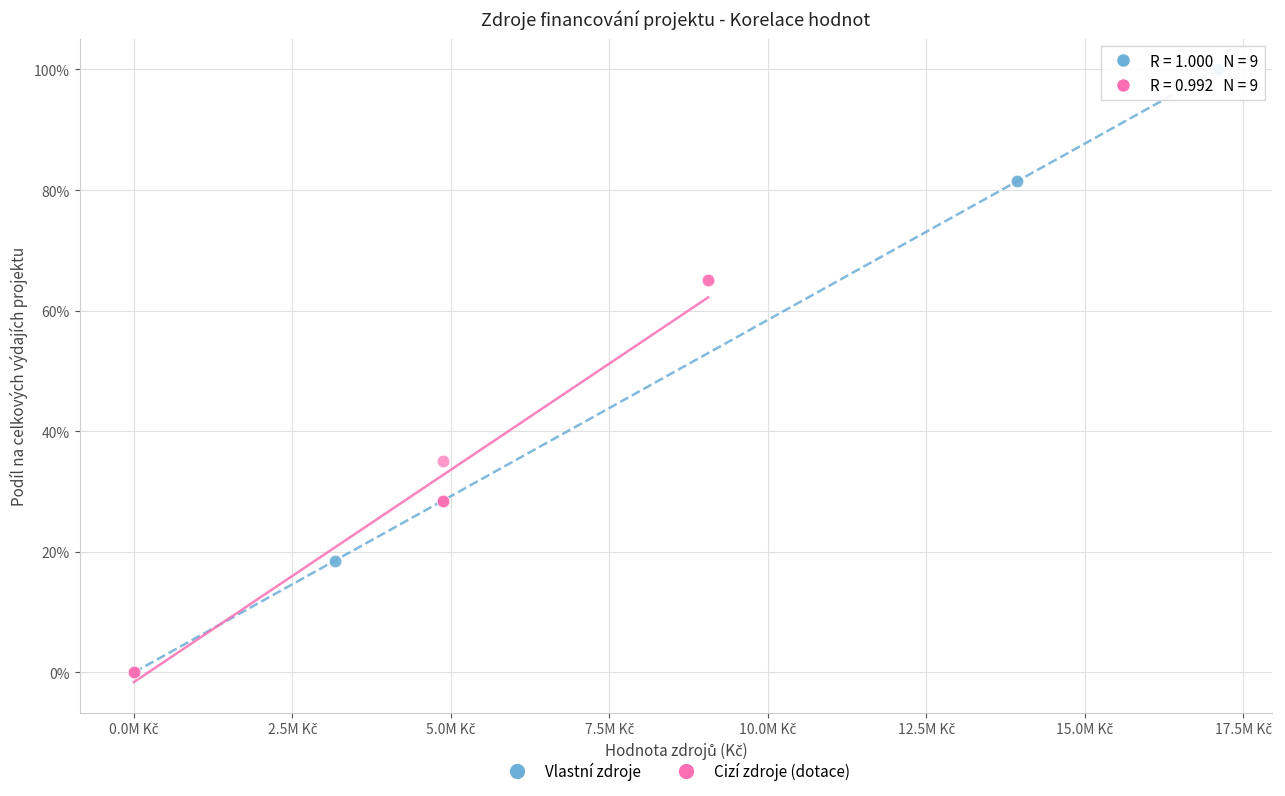

Which series contains the highest Y value?

Vlastní zdroje